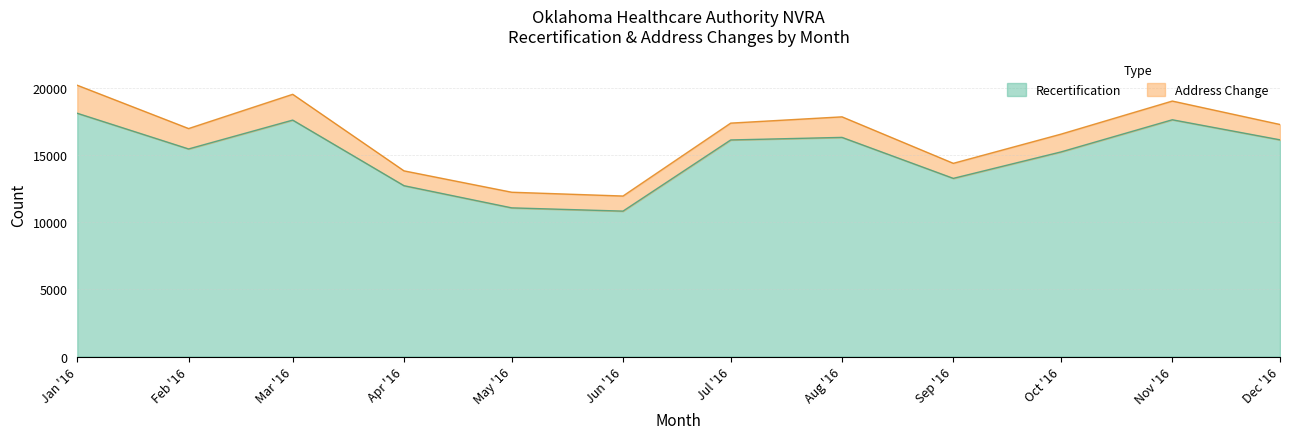

How many values are below 16107?

6